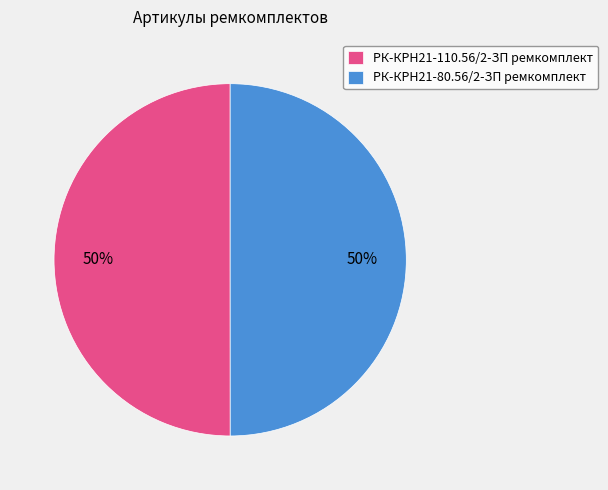

Do РК-КРН21-110.56/2-ЗП ремкомплект and РК-КРН21-80.56/2-ЗП ремкомплект together represent more than half of the pie?

Yes